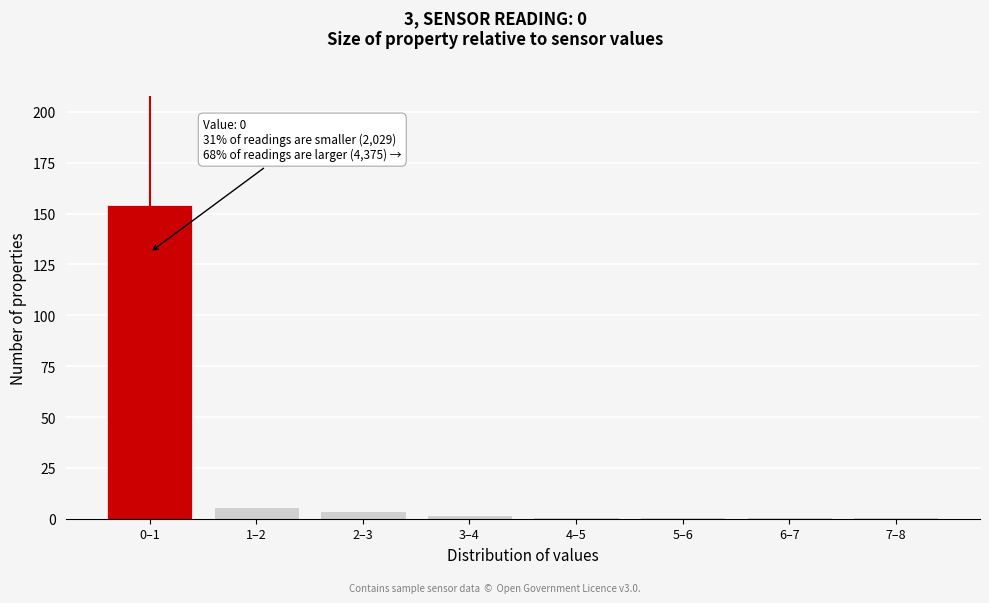

Reading left to right, transcribe all the data shown in this chart.

0–1=154	1–2=6	2–3=4	3–4=2	4–5=1	5–6=1	6–7=1	7–8=1